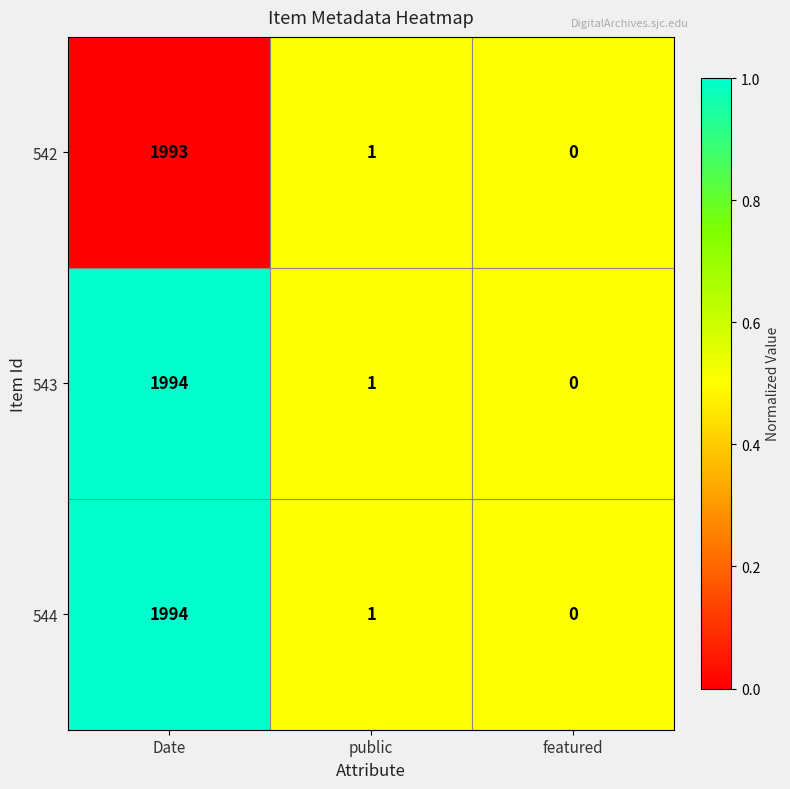

Where does the 542 series first go above 1?

Date